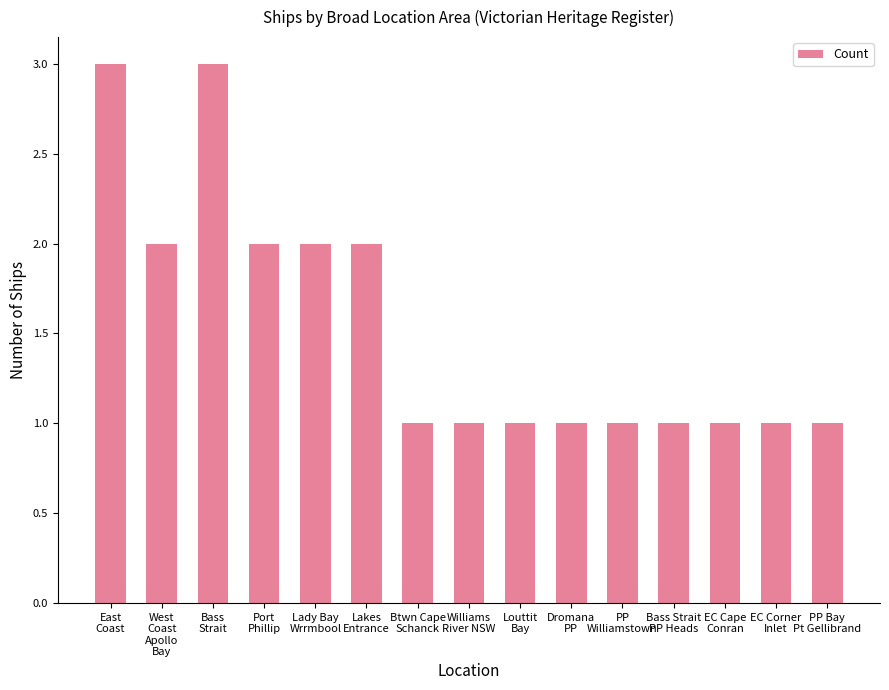

True or false: the data shows 2 at Btwn Cape
Schanck.

False